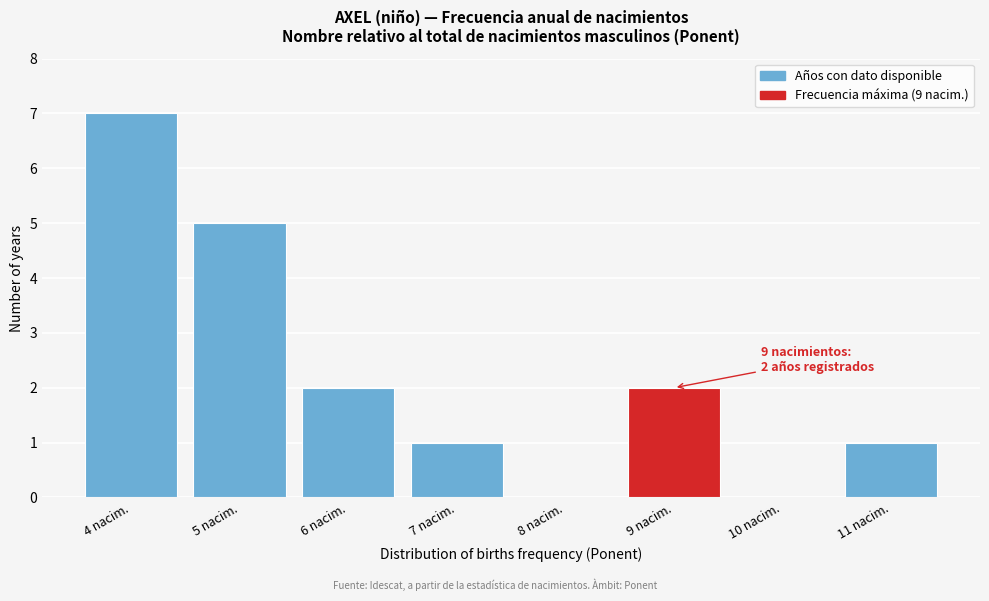

Reading left to right, list all the values displayed in this chart.

4 nacim.=7	5 nacim.=5	6 nacim.=2	7 nacim.=1	8 nacim.=0	9 nacim.=2	10 nacim.=0	11 nacim.=1